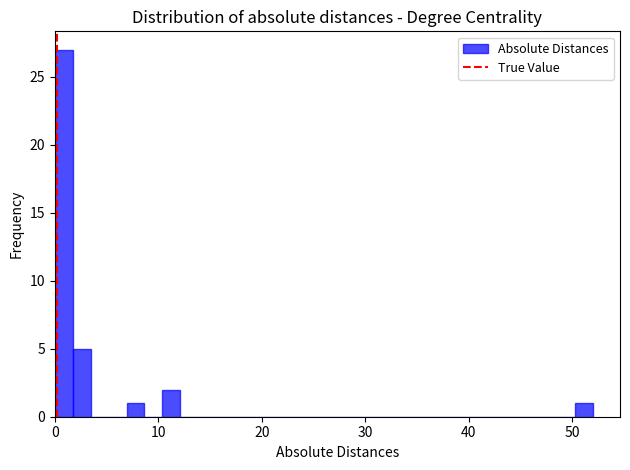

Around what value on the x-axis is the tallest bar? Give the approximate position of its centre, as read against the axis.

1